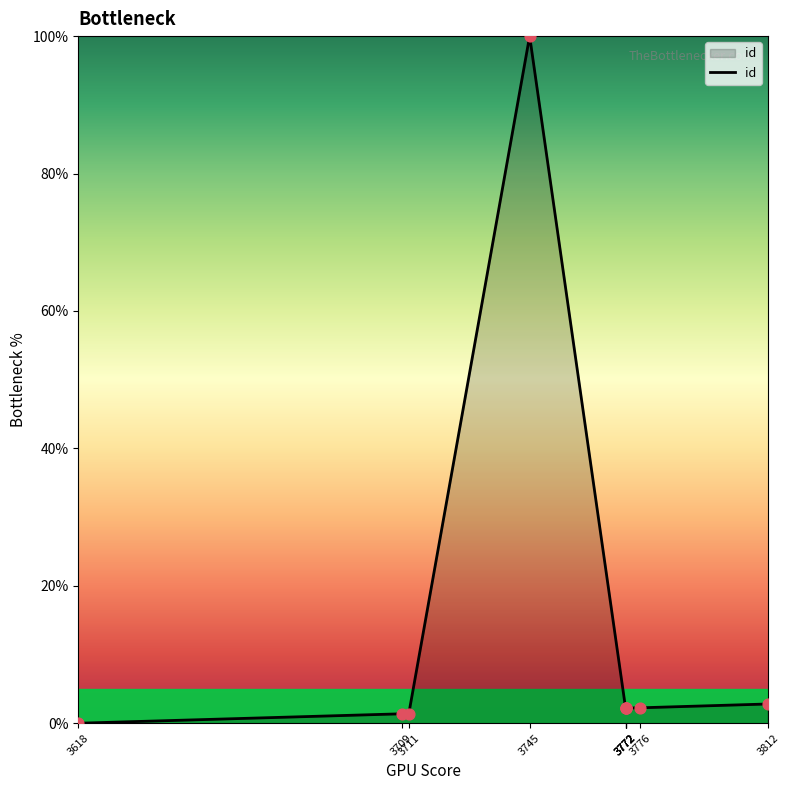

Approximately how many times larger is the value at 3772 compared to 3812?

0.8